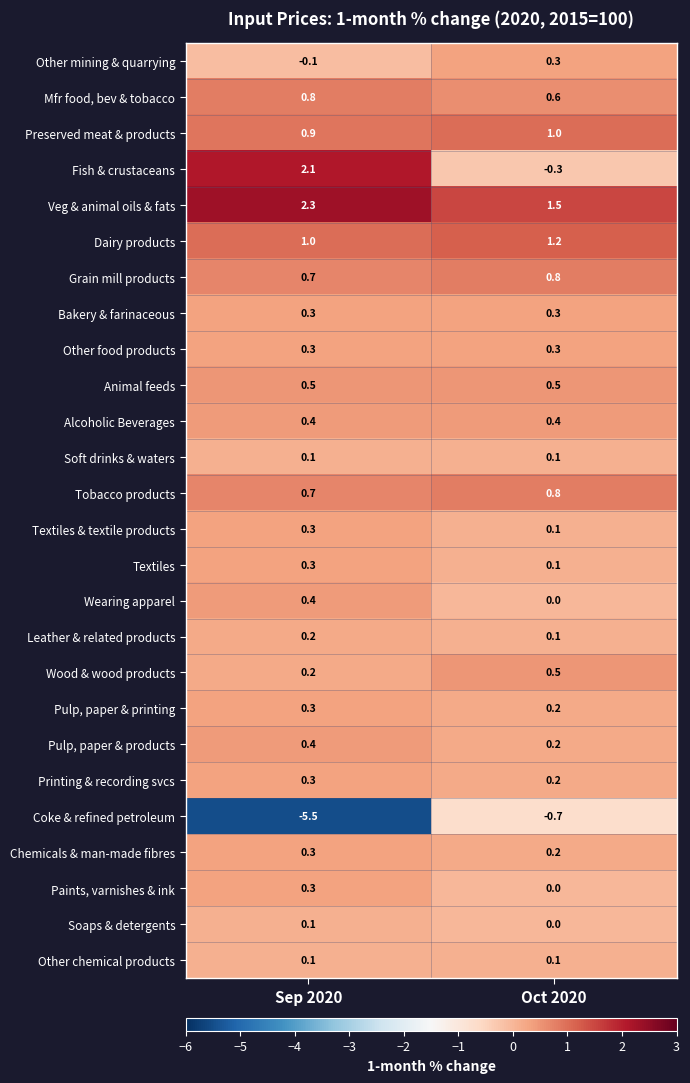

The value of Veg & animal oils & fats at Sep 2020 is 3.7. True or false?

False